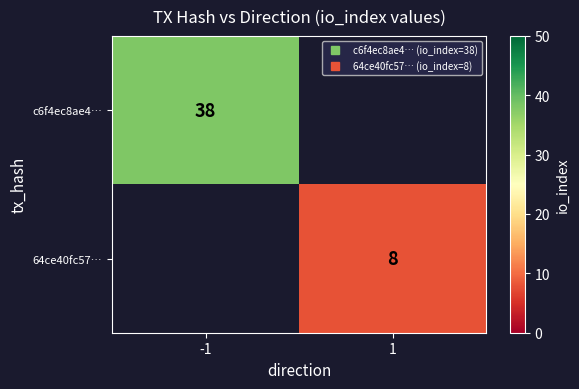

Which has a higher value, 1 or -1?

-1